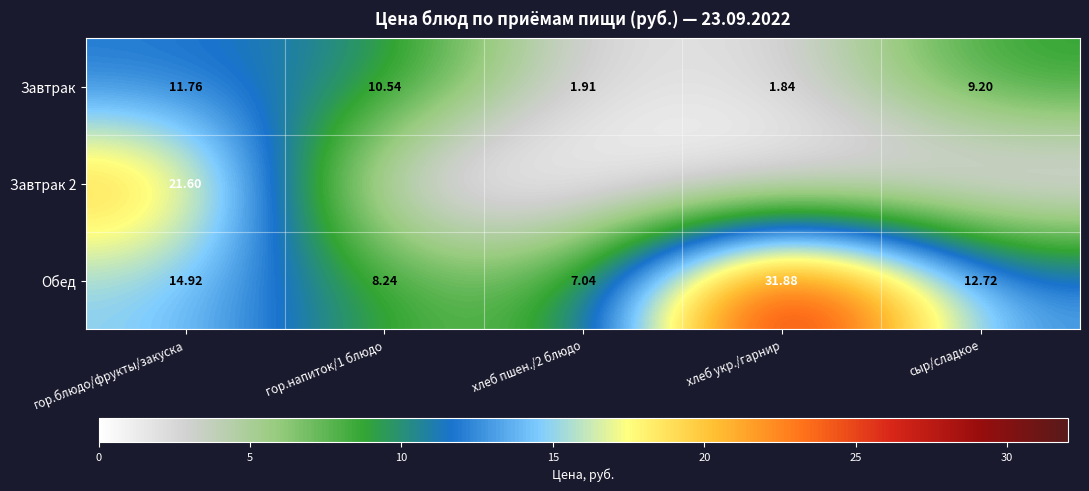

At which label is Обед closest to 19?

гор.блюдо/фрукты/закуска